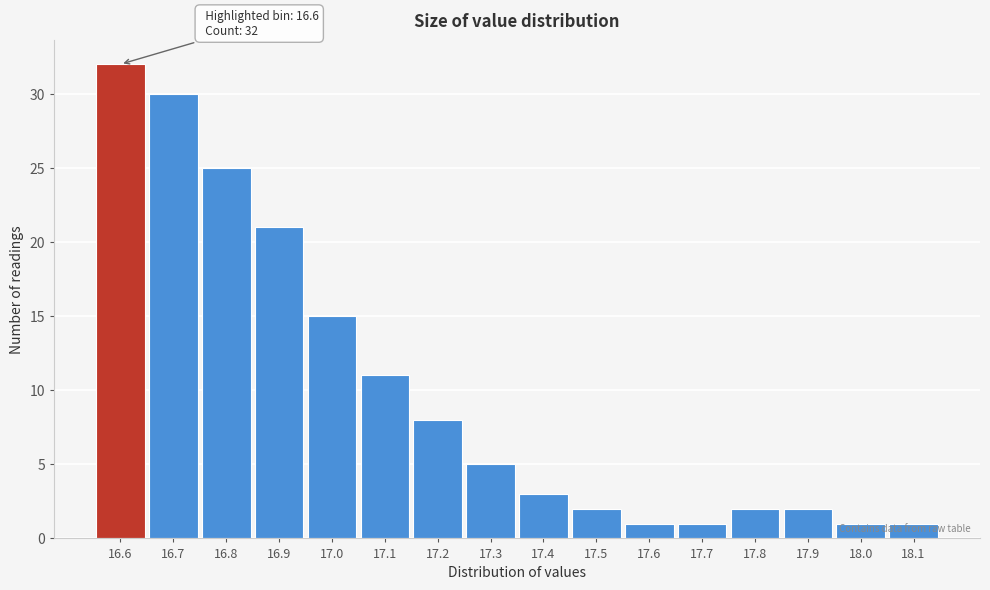

Over which range of the x-axis is the bar tallest?

16.55 to 16.65